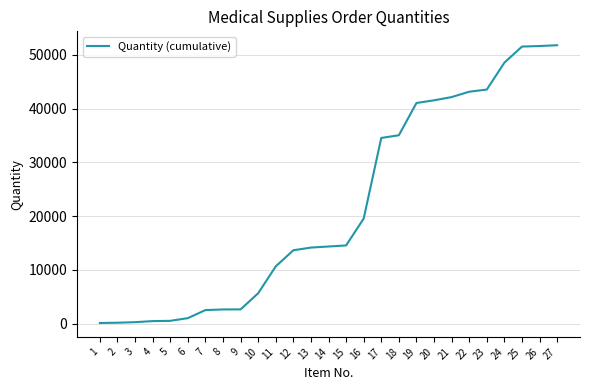

Count the number of data series in this chart.

1